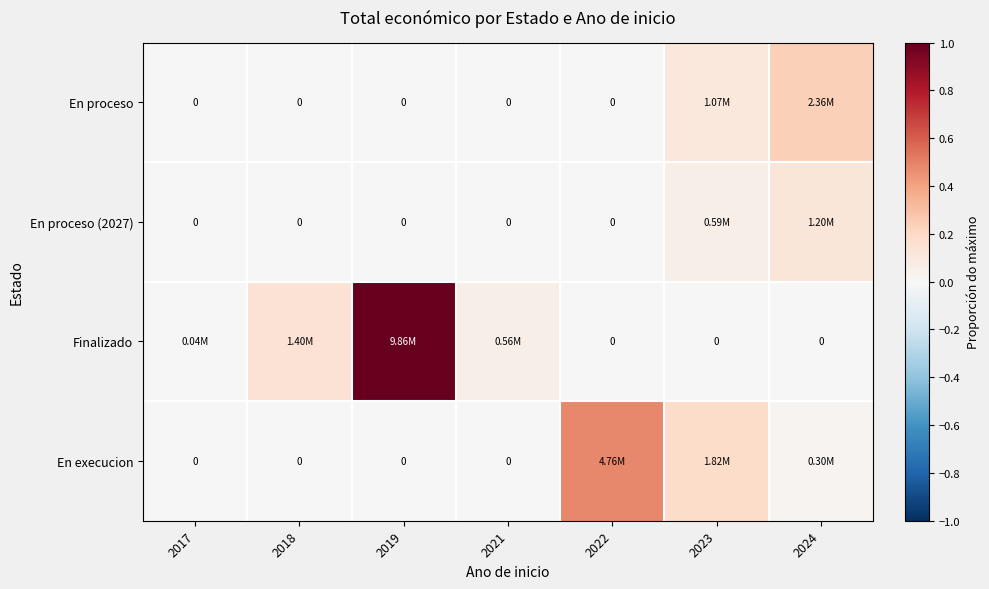

The En proceso (2027) series shows 0.1 at 2018. True or false?

False